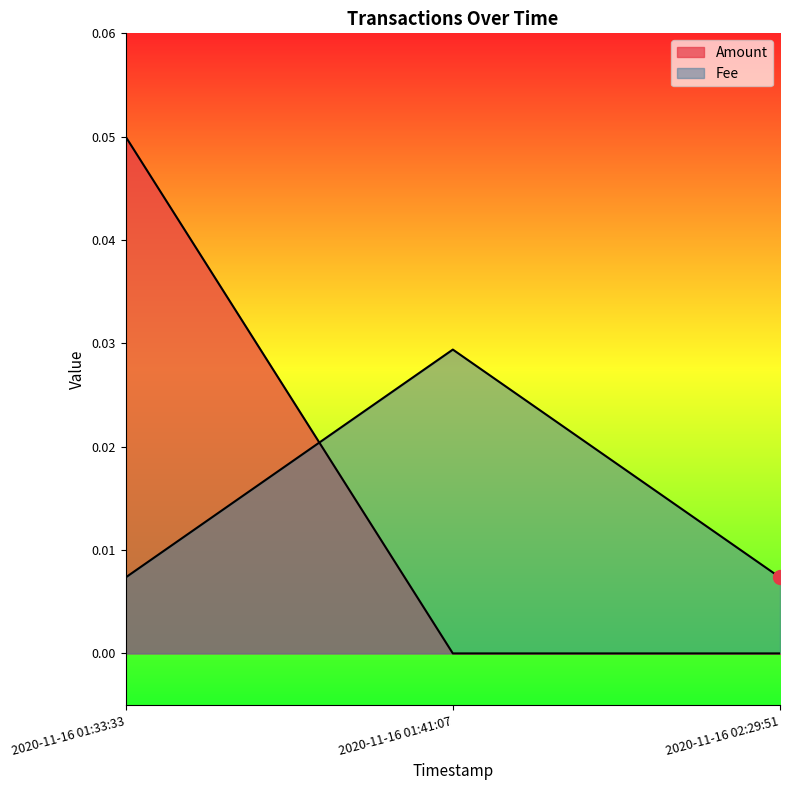

The chart shows a value of 0.0 at 2020-11-16 01:33:33. True or false?

True